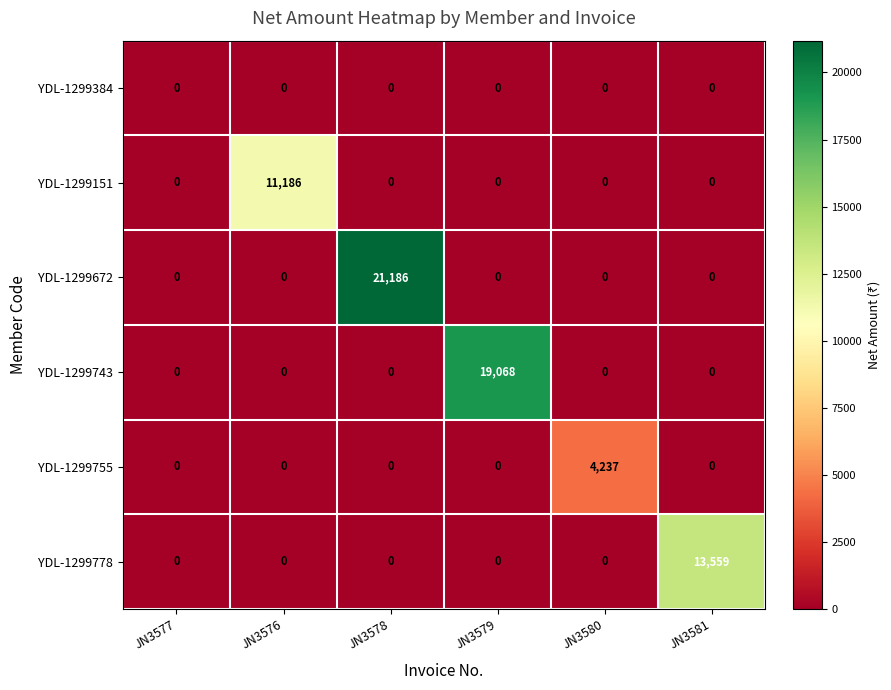

How many data points does each series have?

6